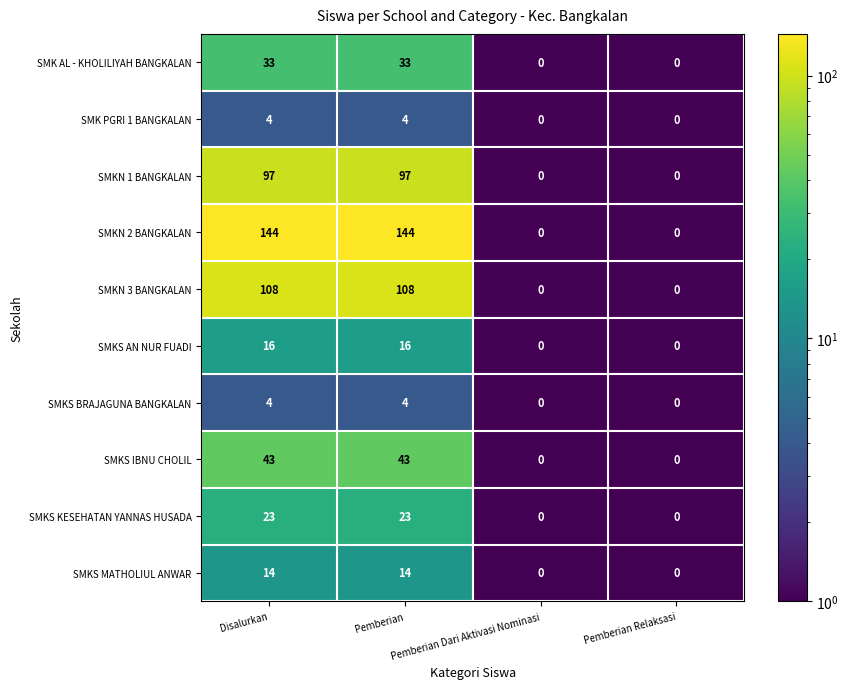

What is the sum of all SMKS AN NUR FUADI values?

32